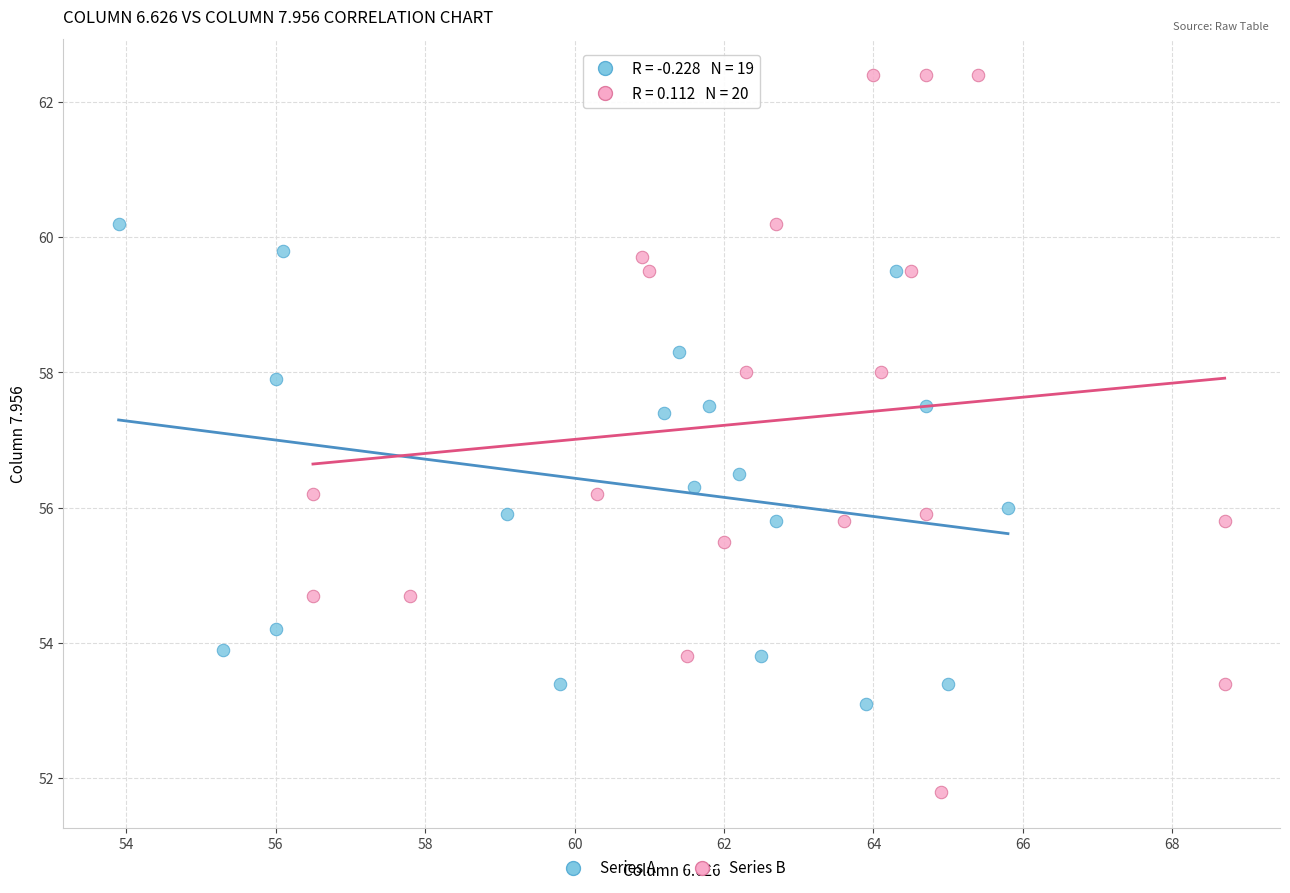

Which series has the largest Y range (max minus min)?

Series B